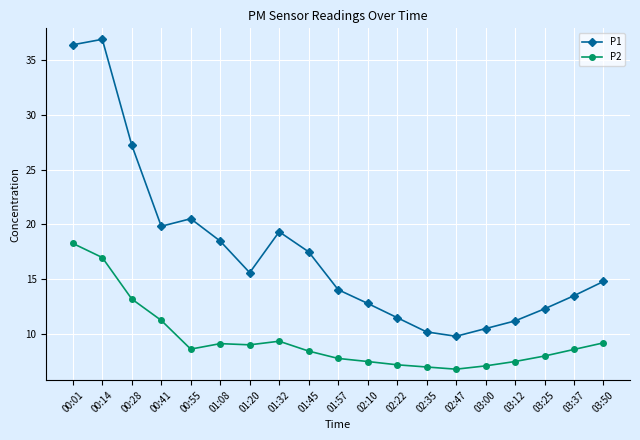

What are all the series names shown in the legend?

P1, P2